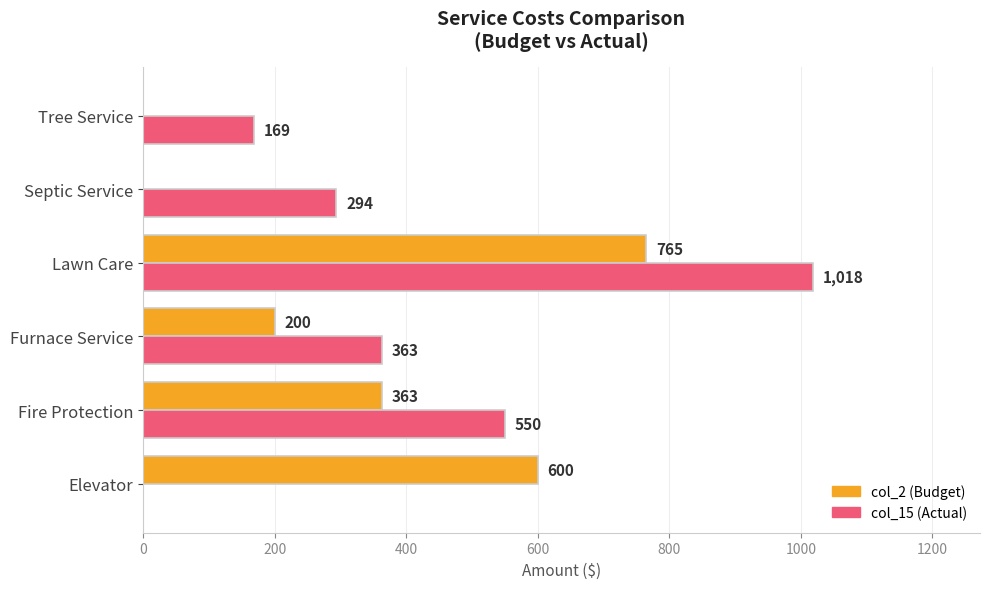

At which category is the sum across all series the highest?

Lawn Care